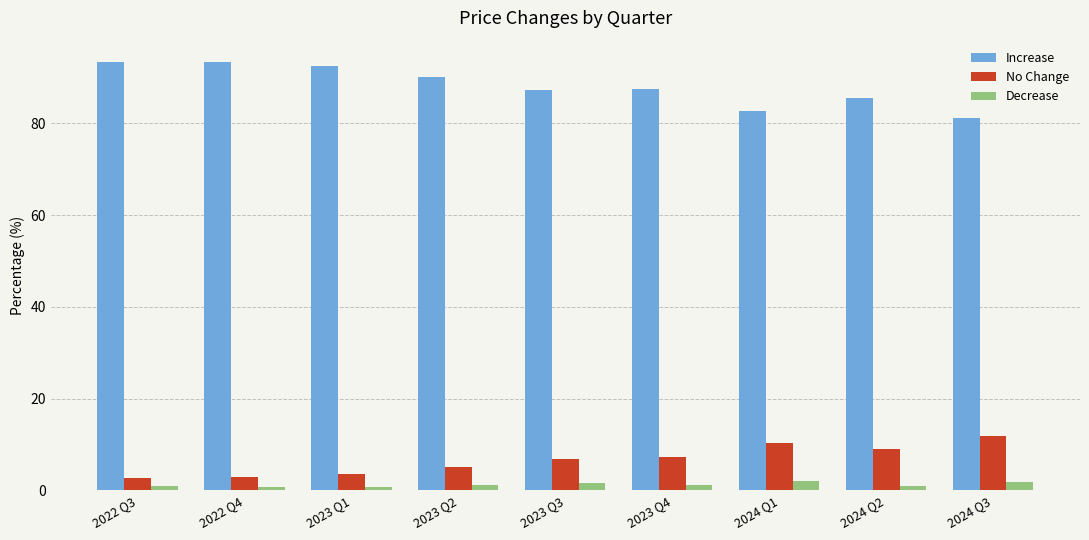

What is the label of the 2nd bar from the right?

2024 Q2